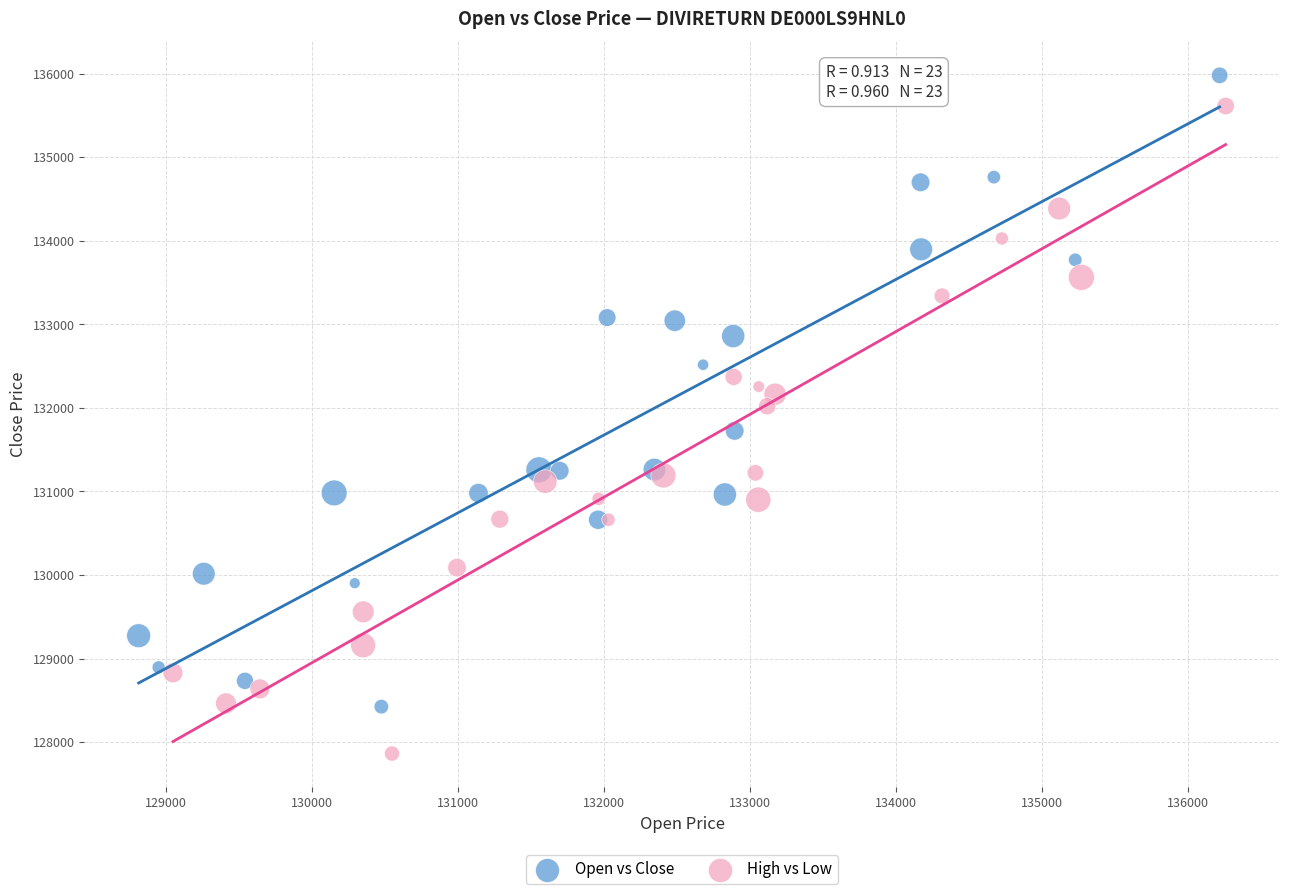

Which series has the widest spread of Y values?

High vs Low